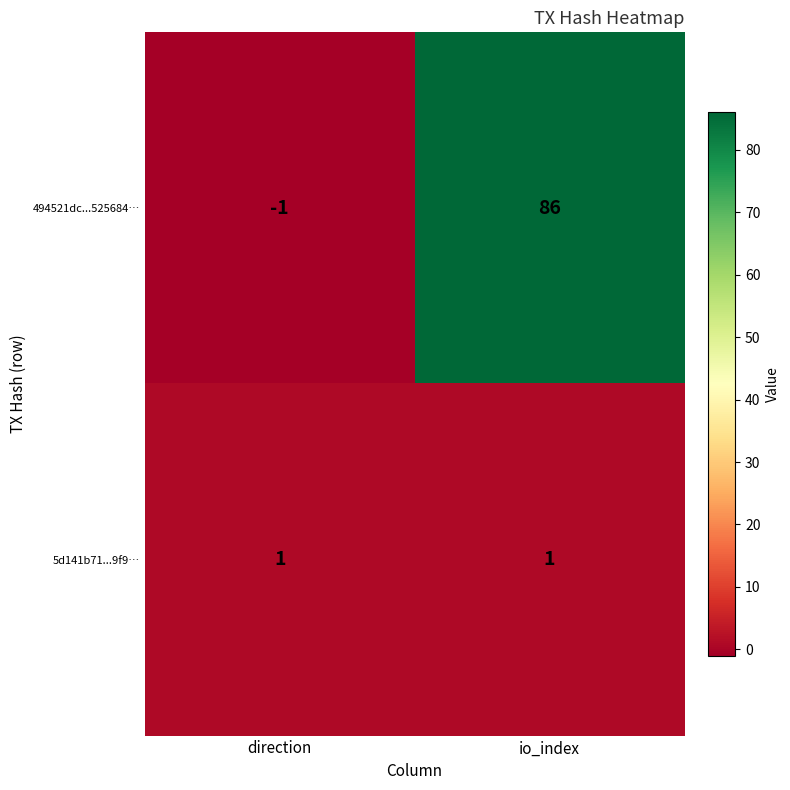

Reading left to right, transcribe all the data shown in this chart.

494521dc...525684…: direction=-1	io_index=86
5d141b71...9f9…: direction=1	io_index=1